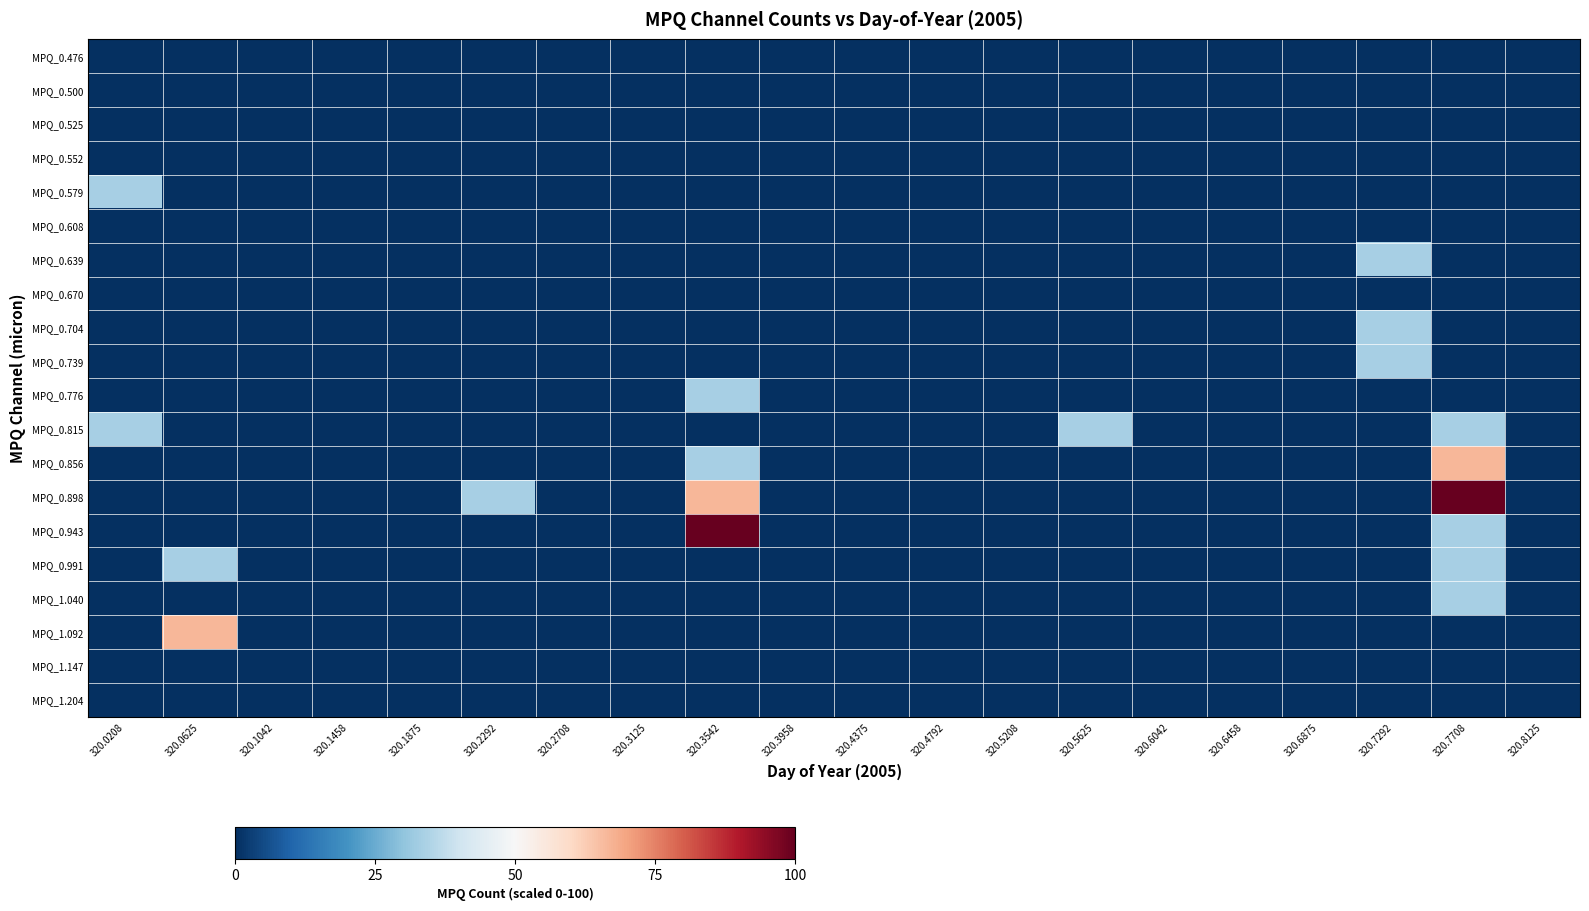

What is the greatest value displayed?

100.0